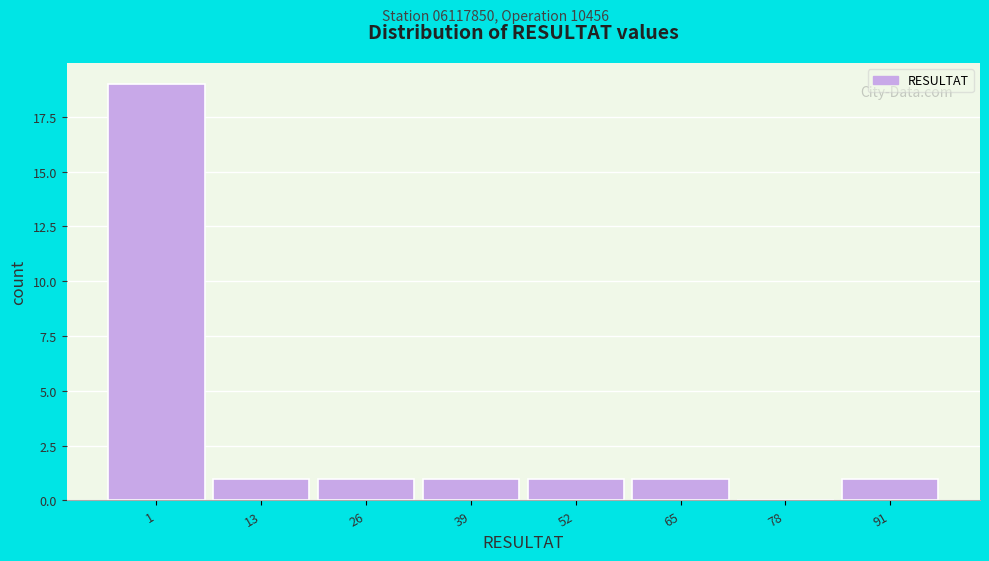

Reading right to left, extract all data points from this chart.

91=1	78=0	65=1	52=1	39=1	26=1	13=1	1=19